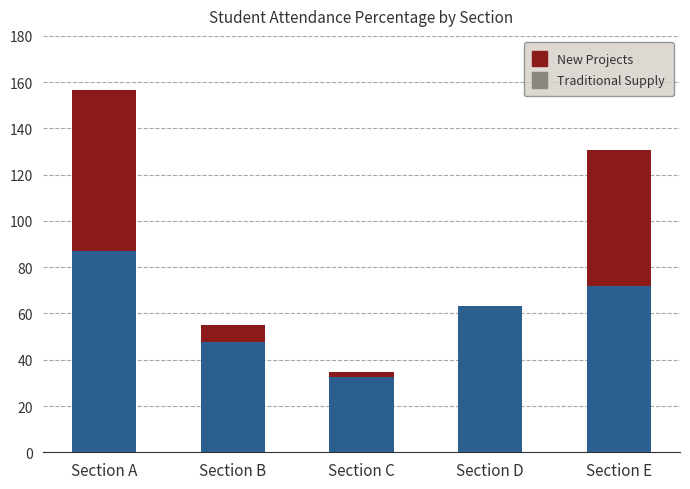

What value does the Traditional Supply series have at Section D?

63.2